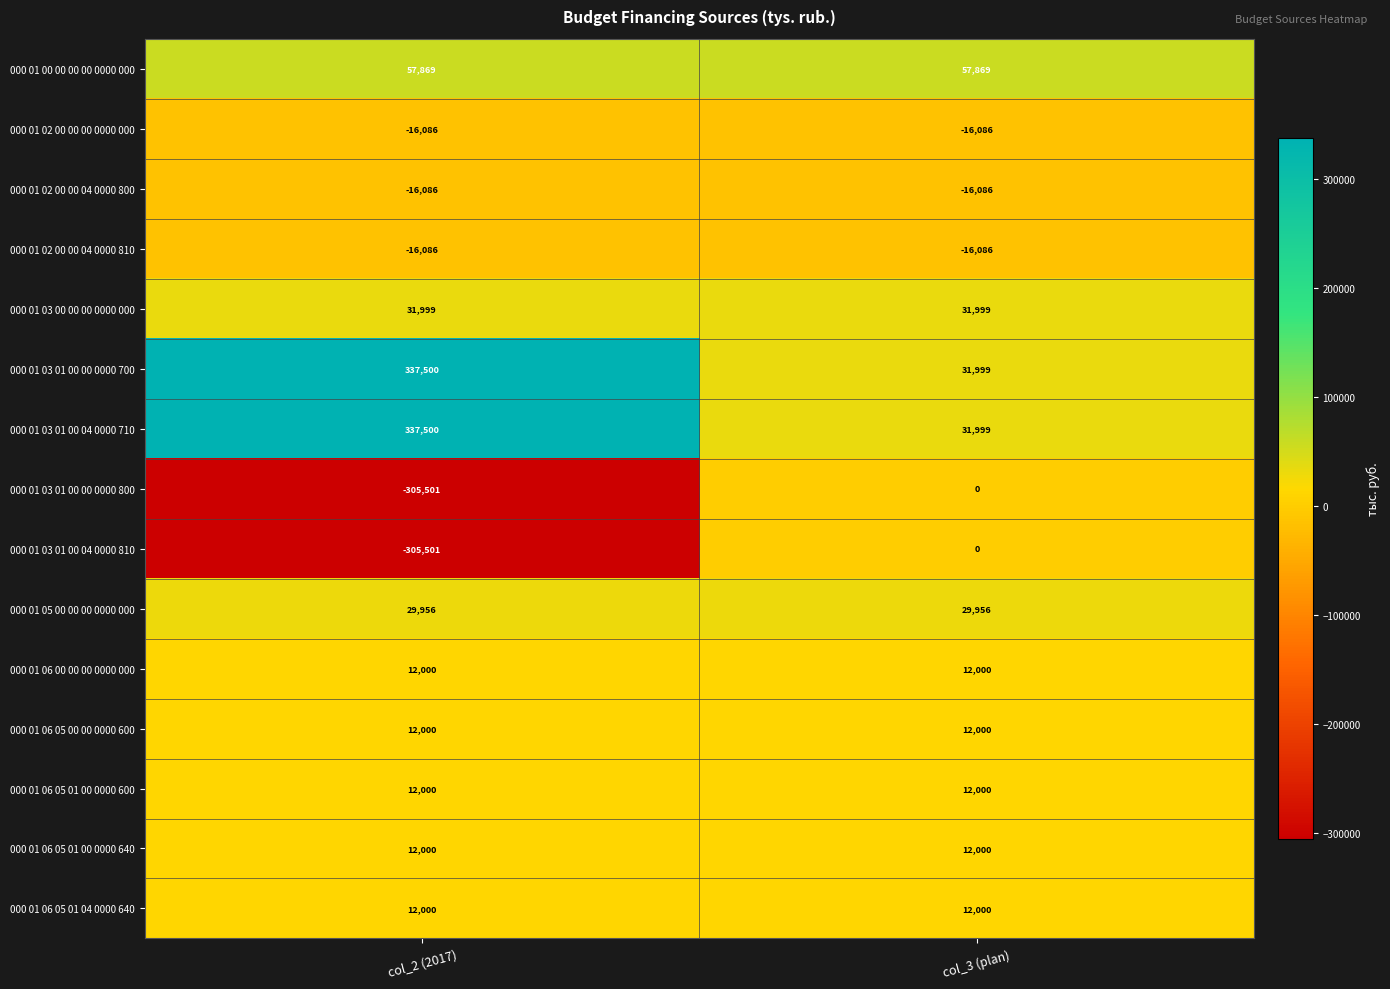

The value of 000 01 06 05 01 04 0000 640 at col_3 (plan) is 12000. True or false?

True